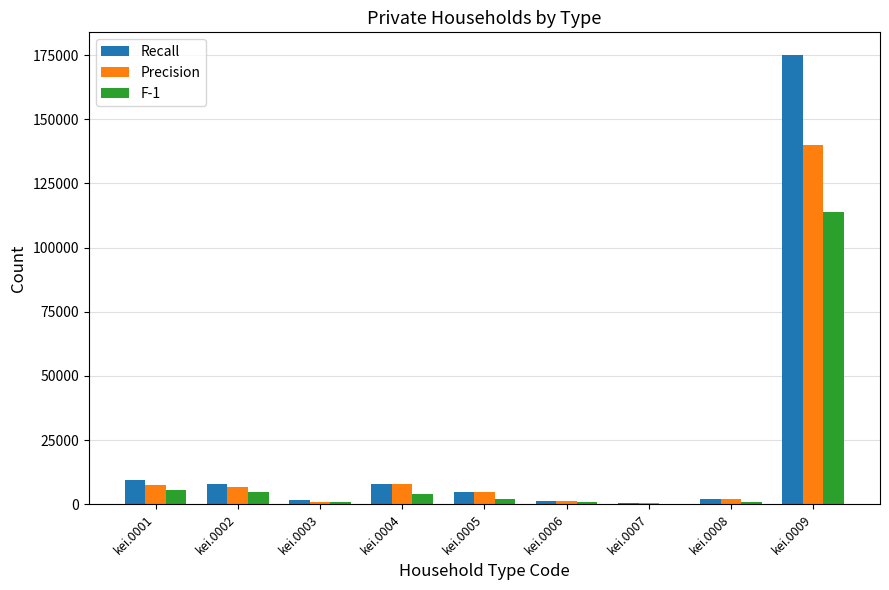

At which category is the sum across all series the highest?

kei.0009